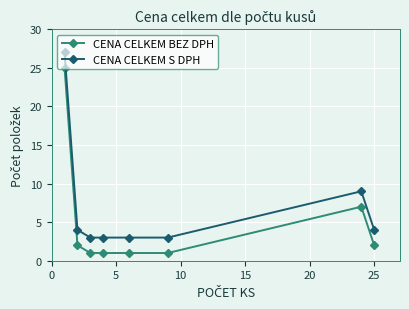

True or false: CENA CELKEM S DPH and CENA CELKEM BEZ DPH intersect in this chart.

False